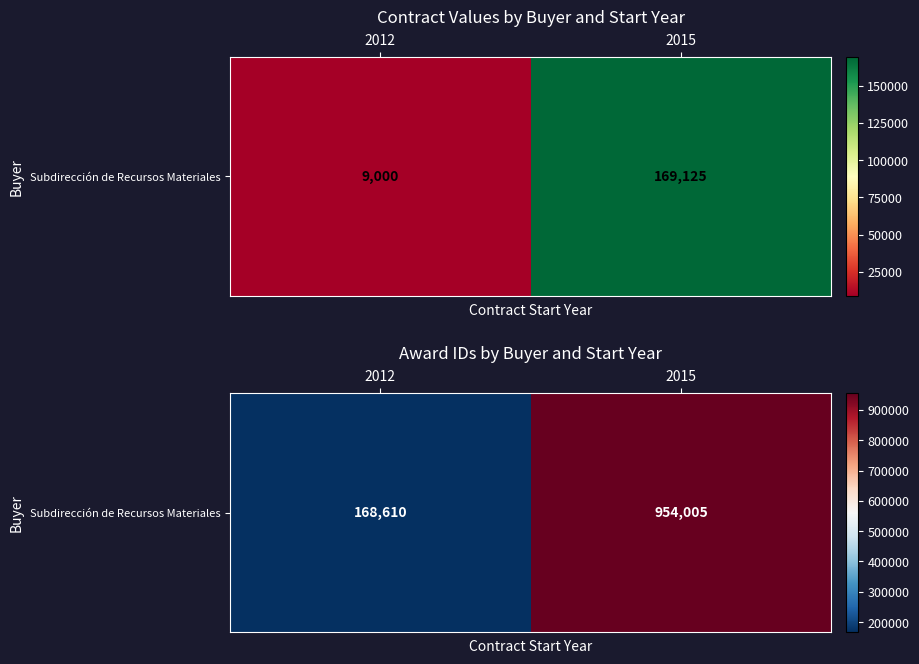

What is the change in value from 2012 to 2015?

+785395